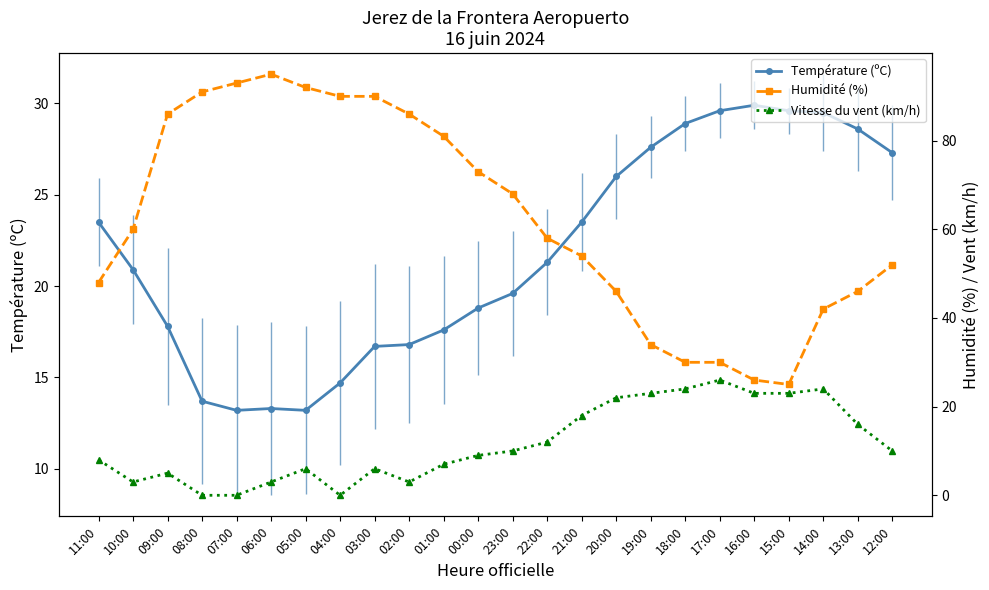

At which category is the sum across all series the highest?

03:00